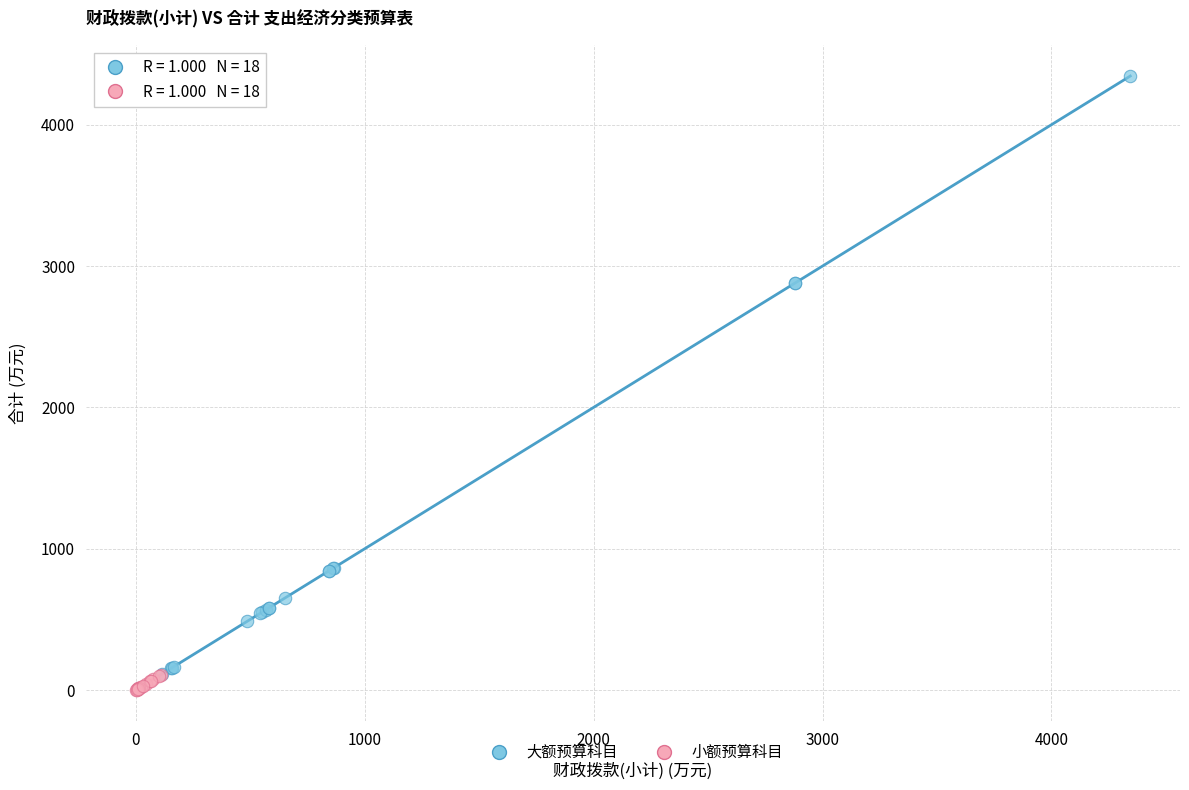

What are all the series names shown in the legend?

大额预算科目, 小额预算科目